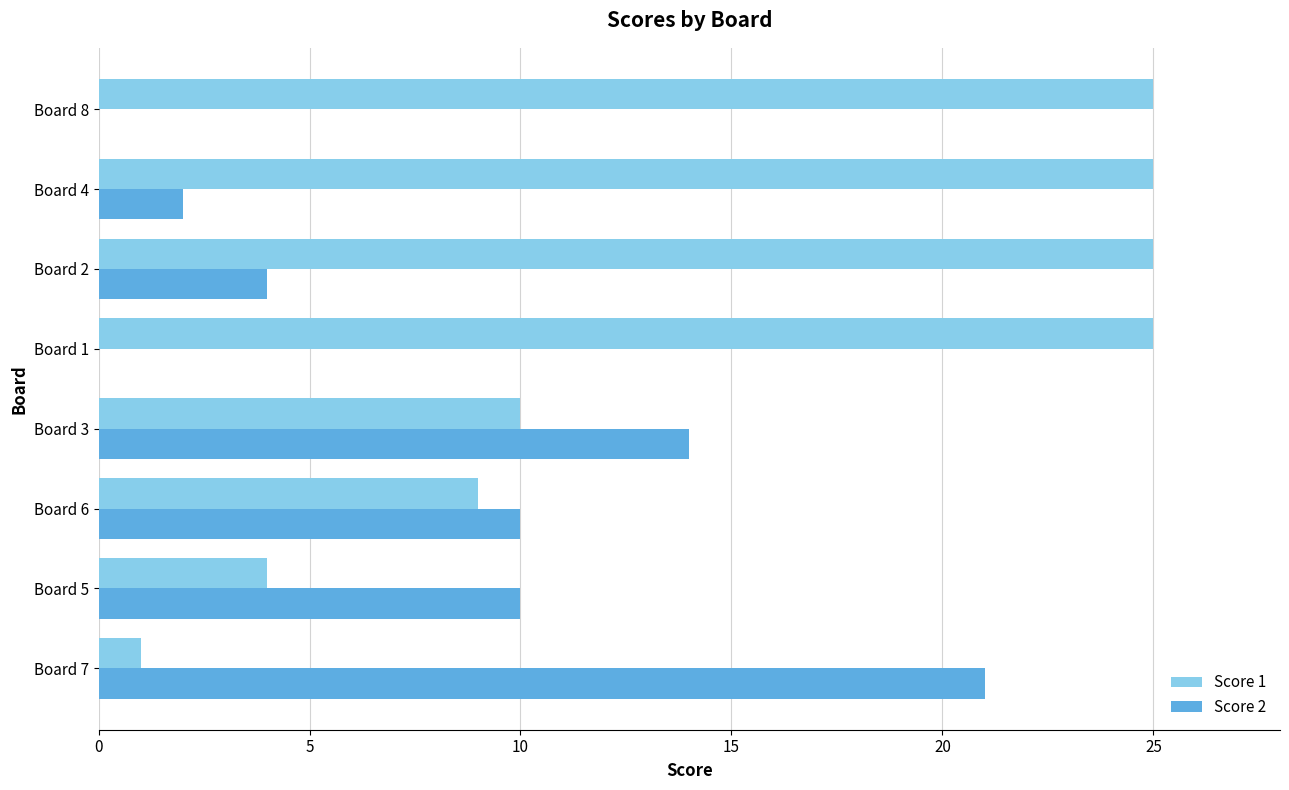

At which category is the sum across all series the highest?

Board 2